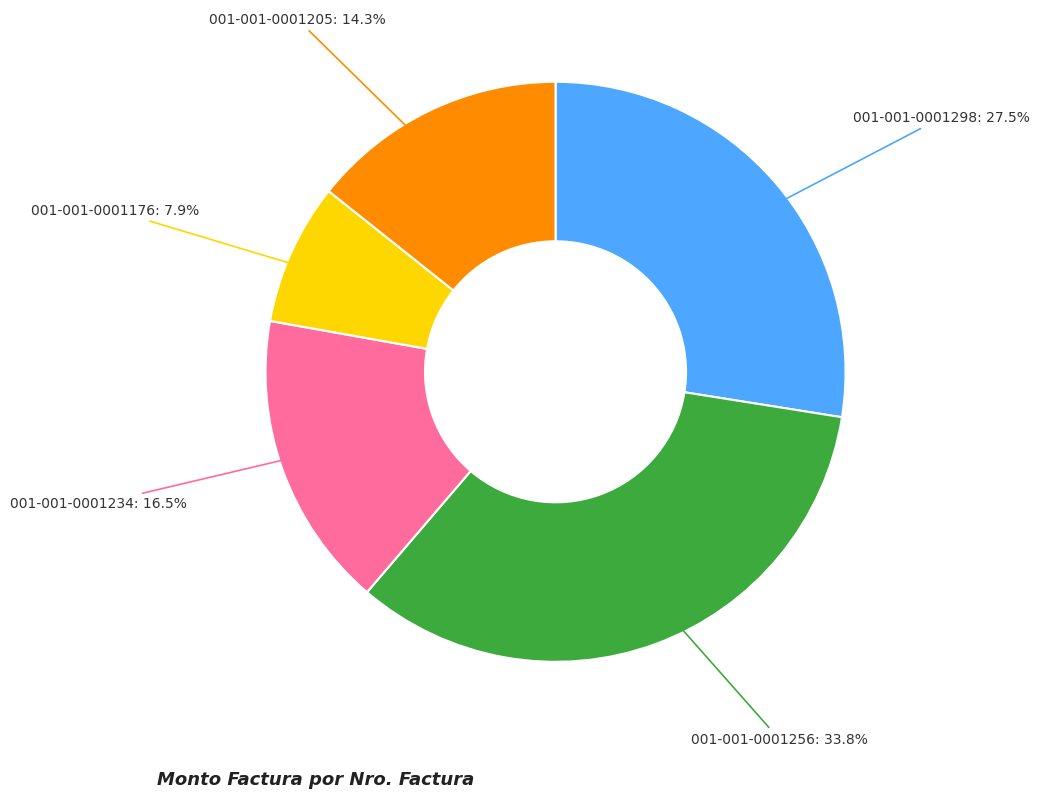

Is there any slice that represents more than half of the pie?

No